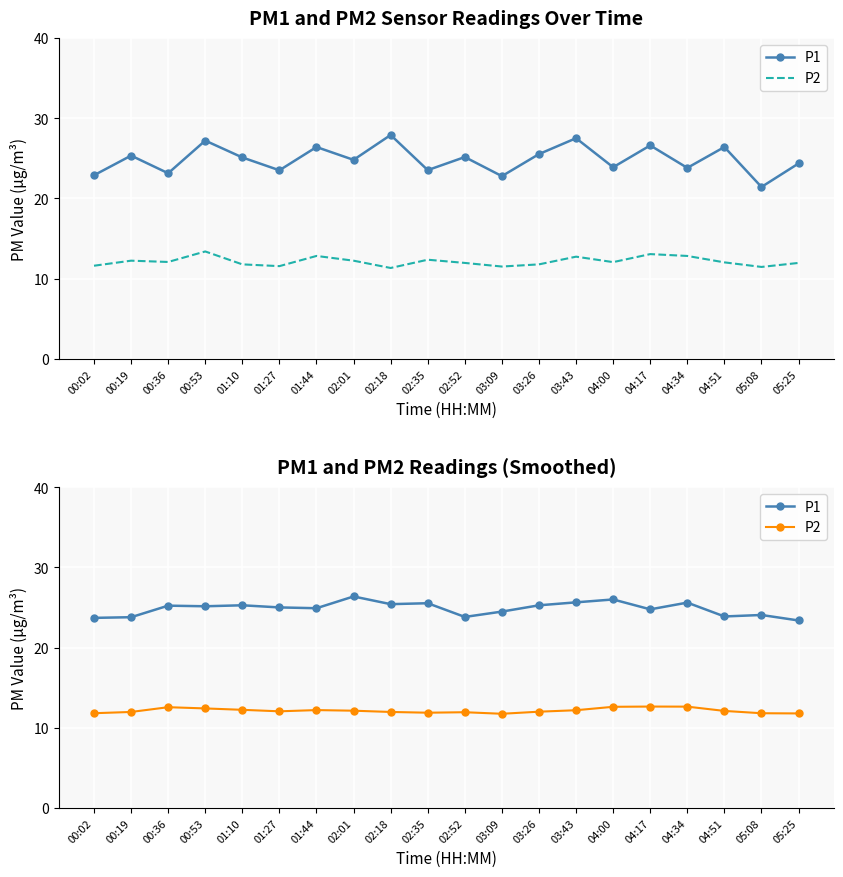

Between 03:26 and 04:34, which is larger?

04:34